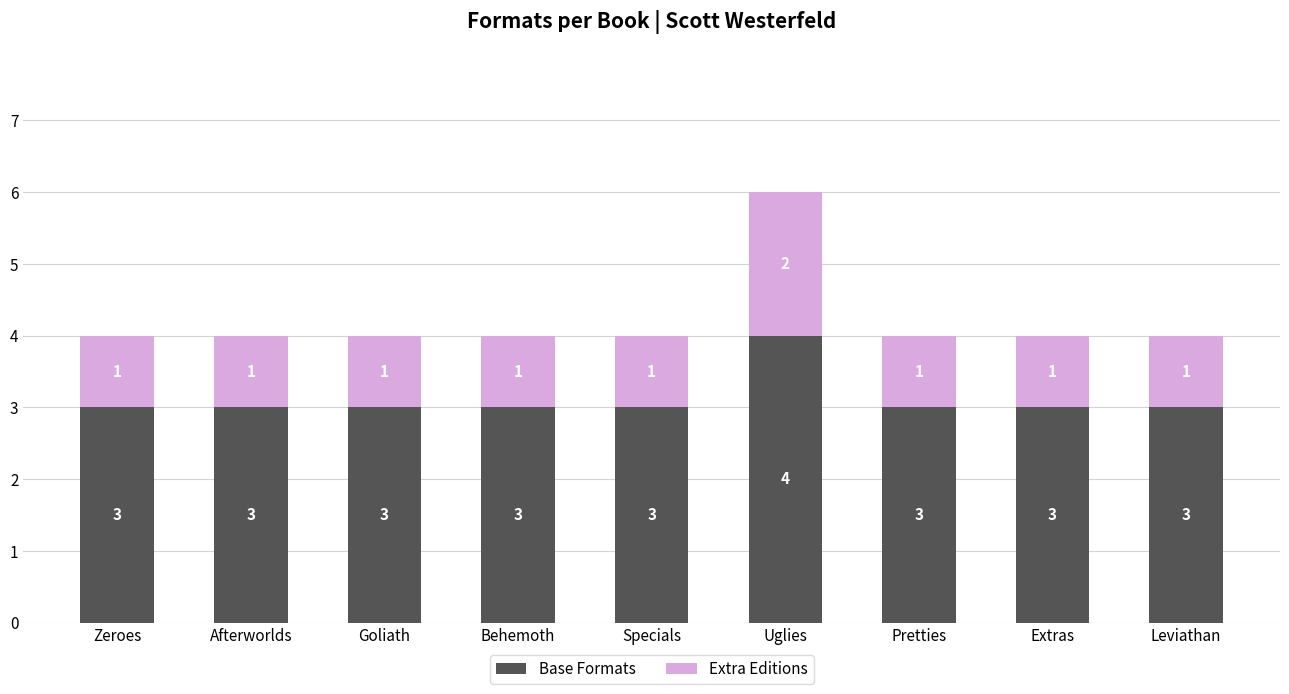

At which label does Base Formats reach its peak?

Uglies